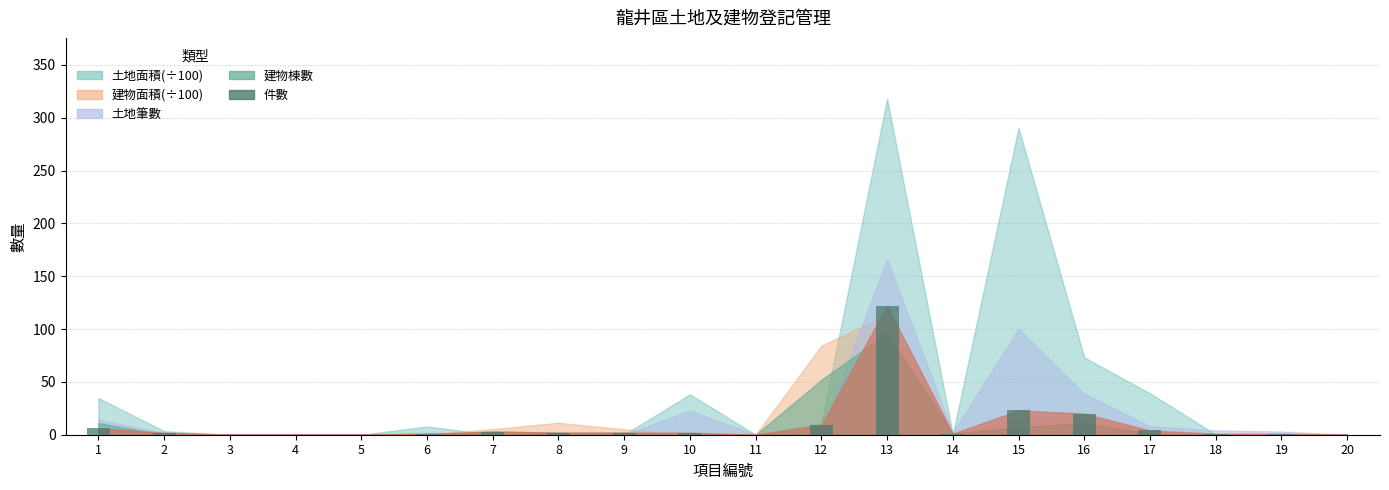

What is the greatest value displayed?

122